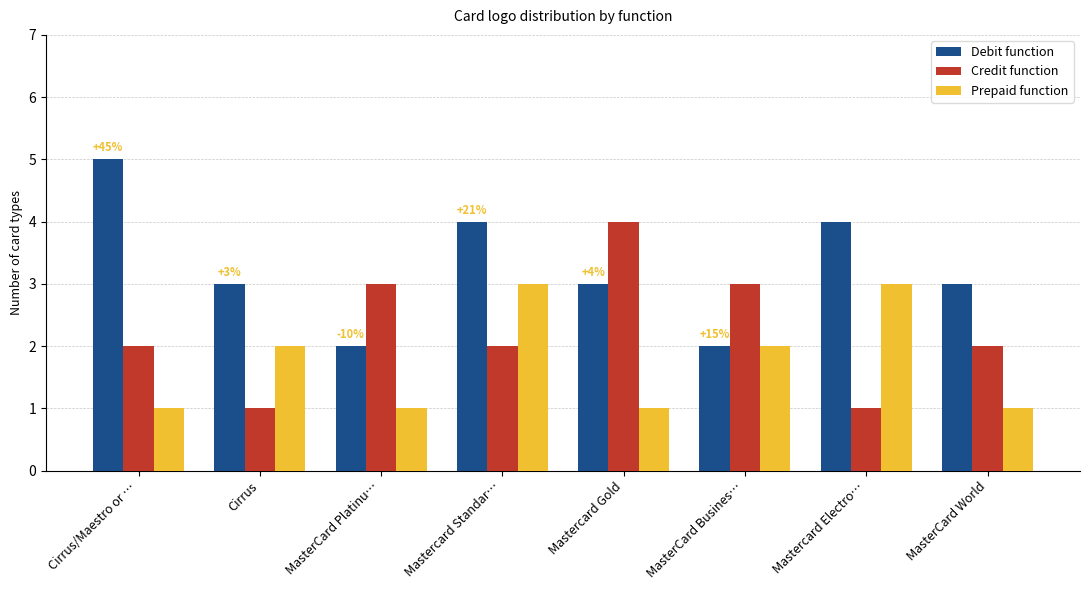

What value does the Prepaid function series have at Mastercard Electro…?

3